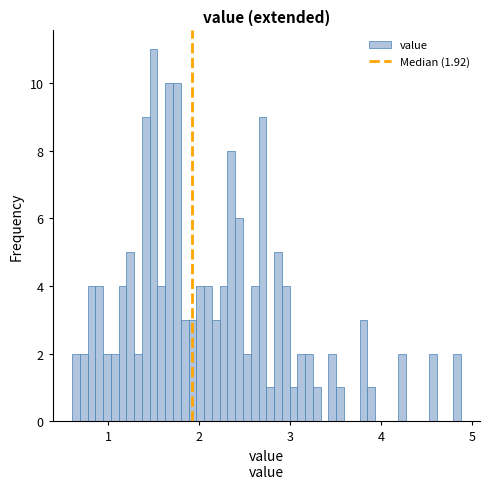

Read against the x-axis, roughly where is the centre of the tallest bar?

1.5